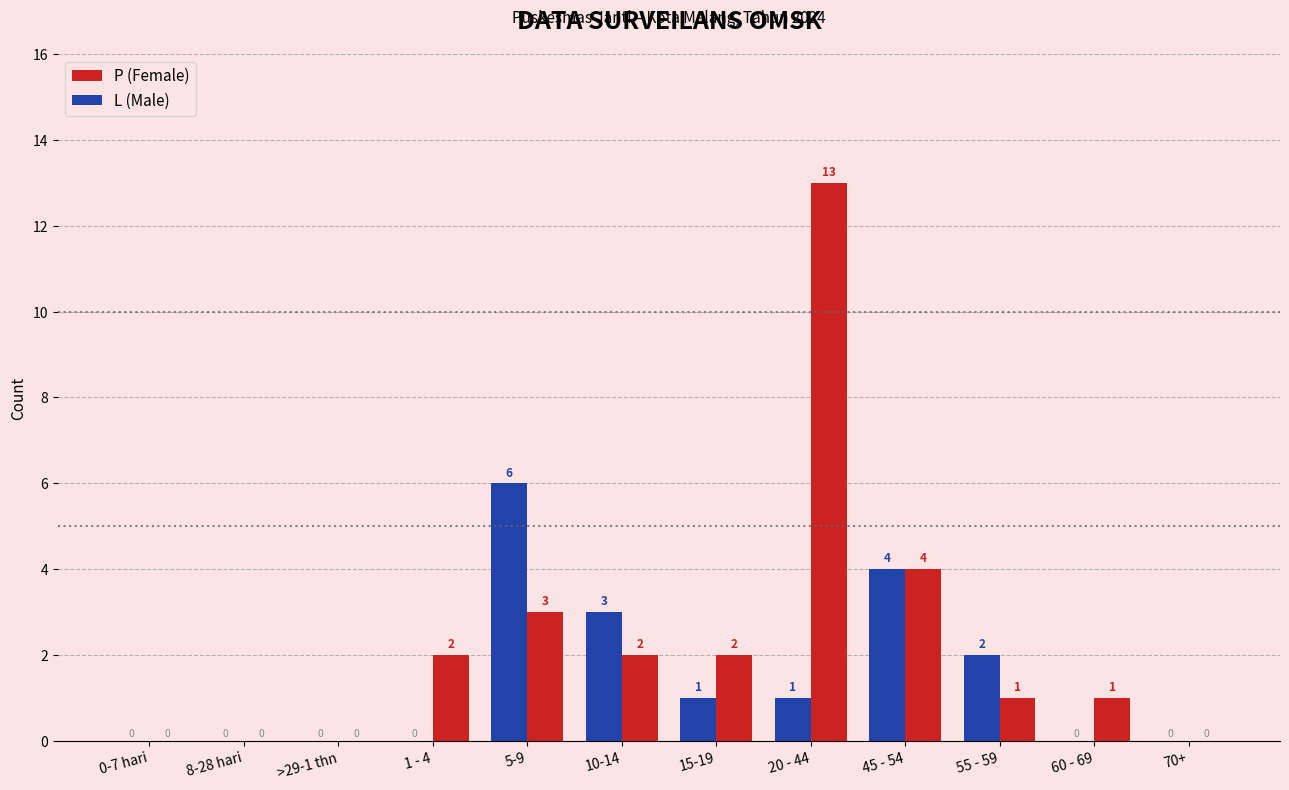

Are the bars horizontal?

No